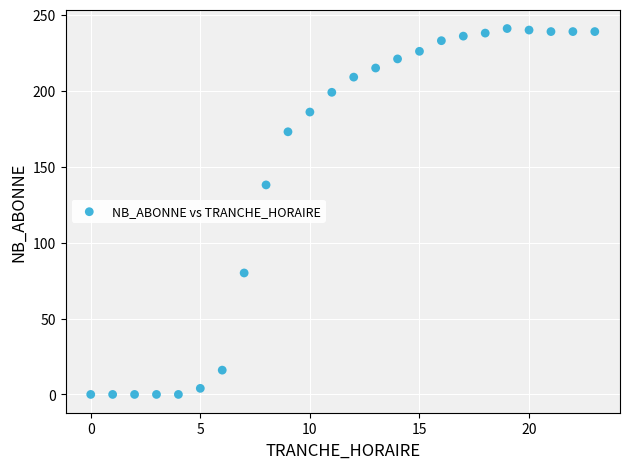

What is the range of X values (max minus min)?

23